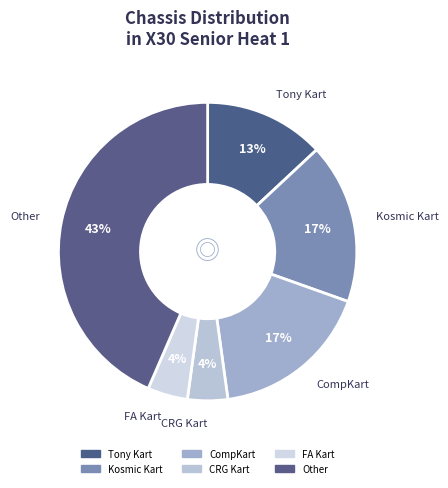

Is the sum of Tony Kart and FA Kart greater than half?

No